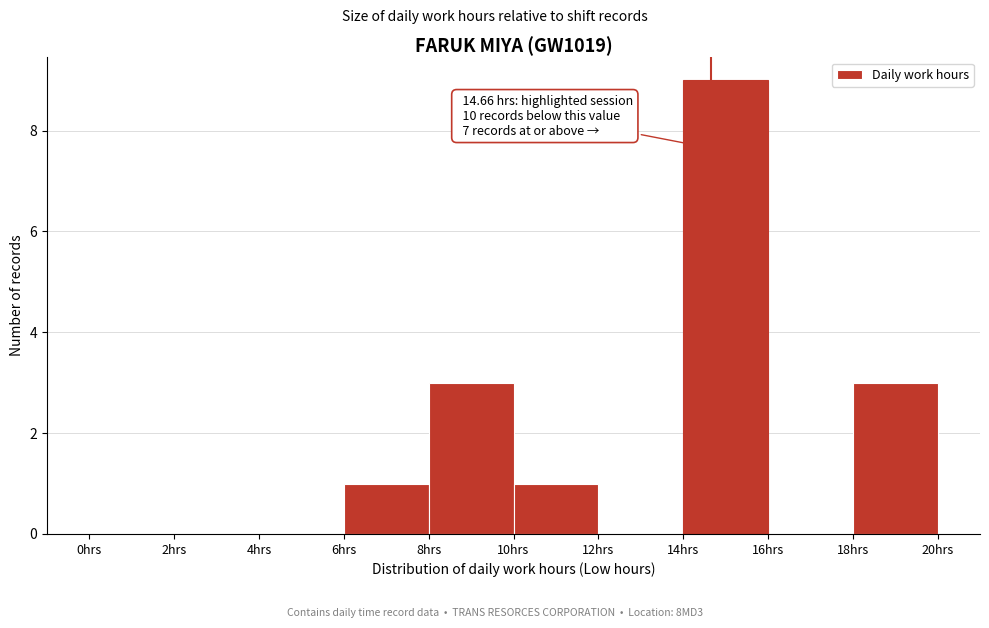

Which range on the x-axis has the tallest bar?

14 to 16